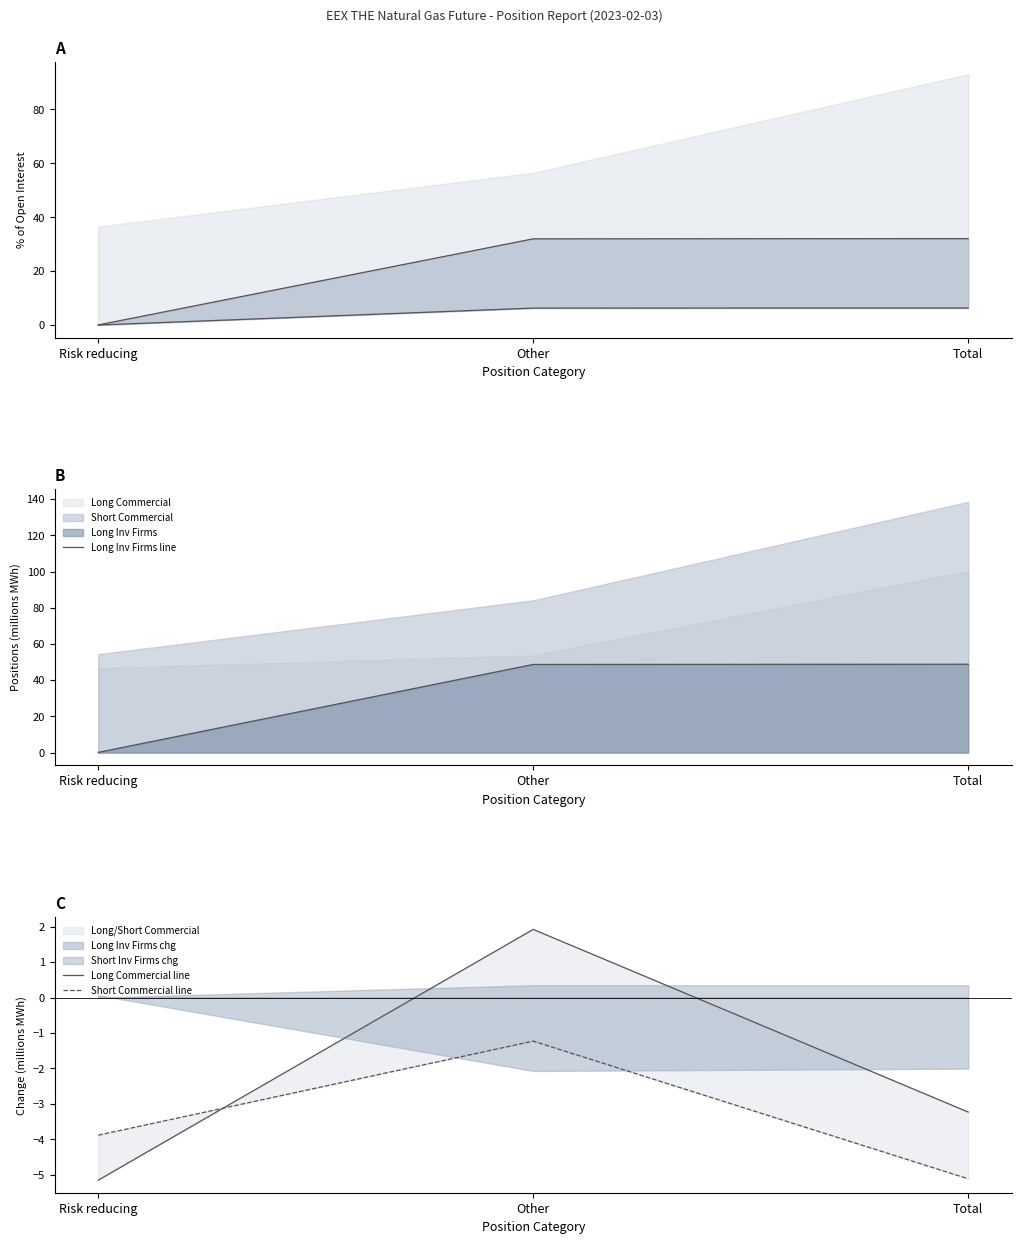

What is the smallest value displayed?

-5.1